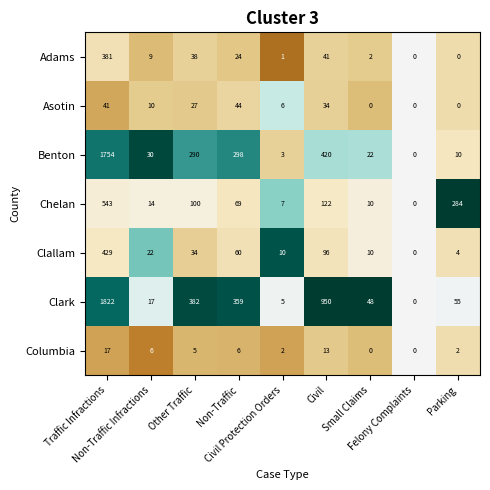

What is the difference between the highest and lowest values at Small Claims?

48